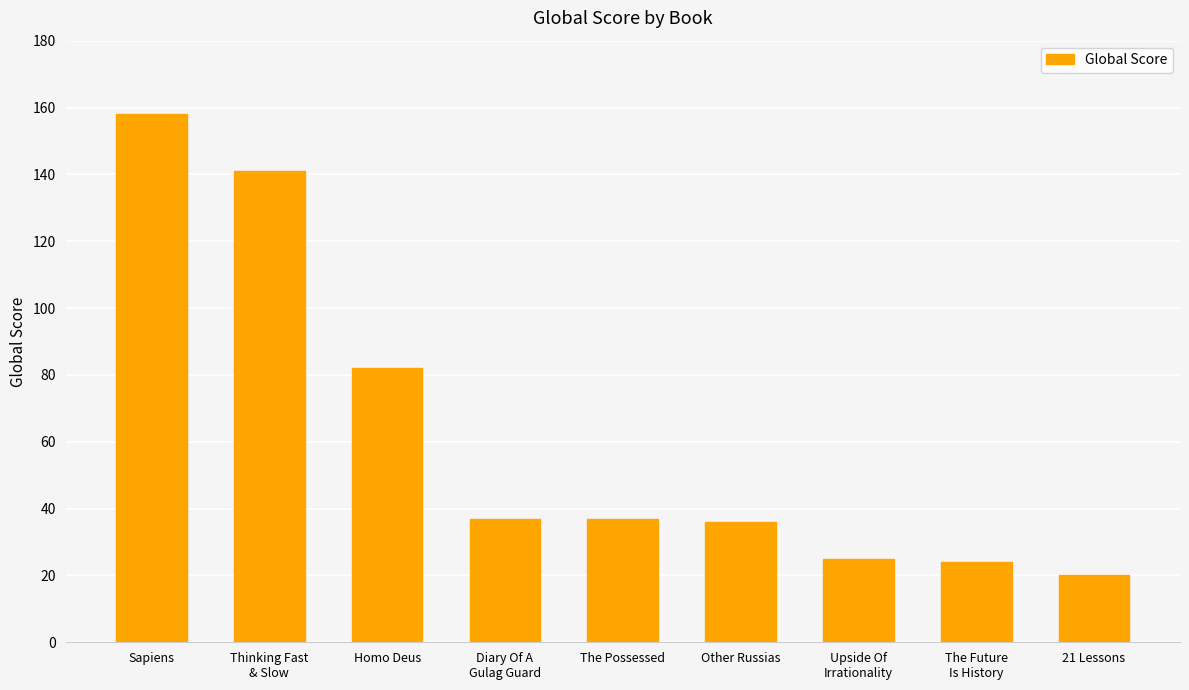

What is the change in value from Homo Deus to Other Russias?

-46